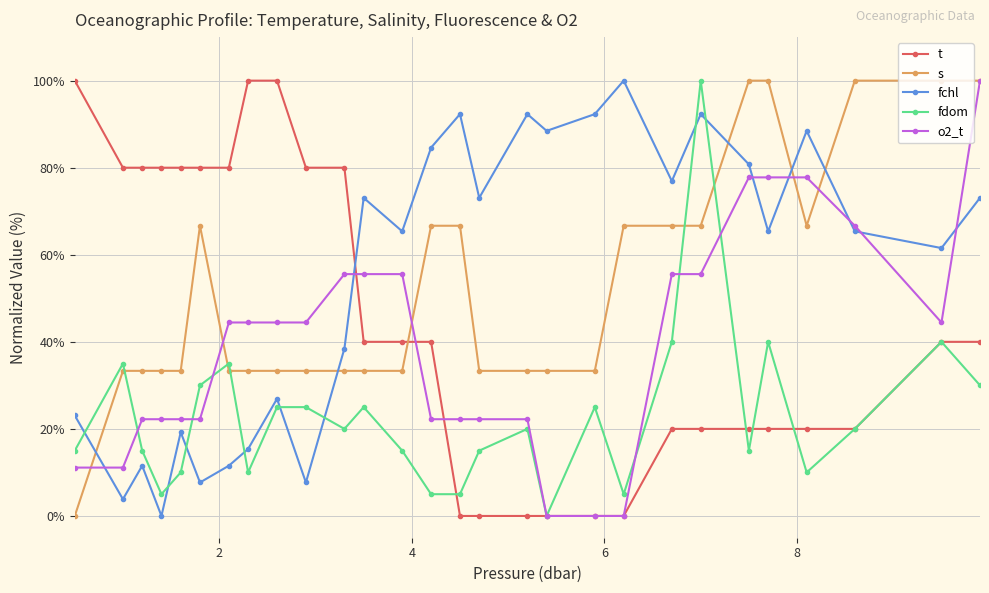

At how many categories does at least one series exceed 2?

28